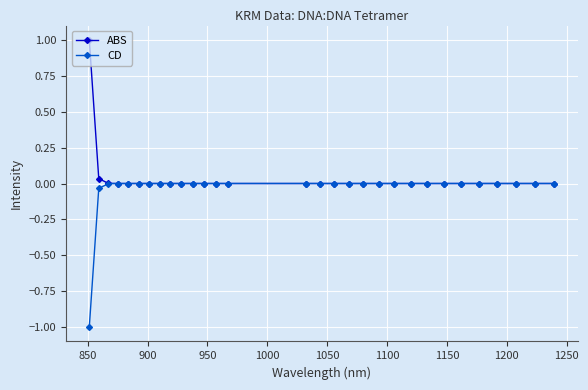

What is the smallest value displayed?

-1.0